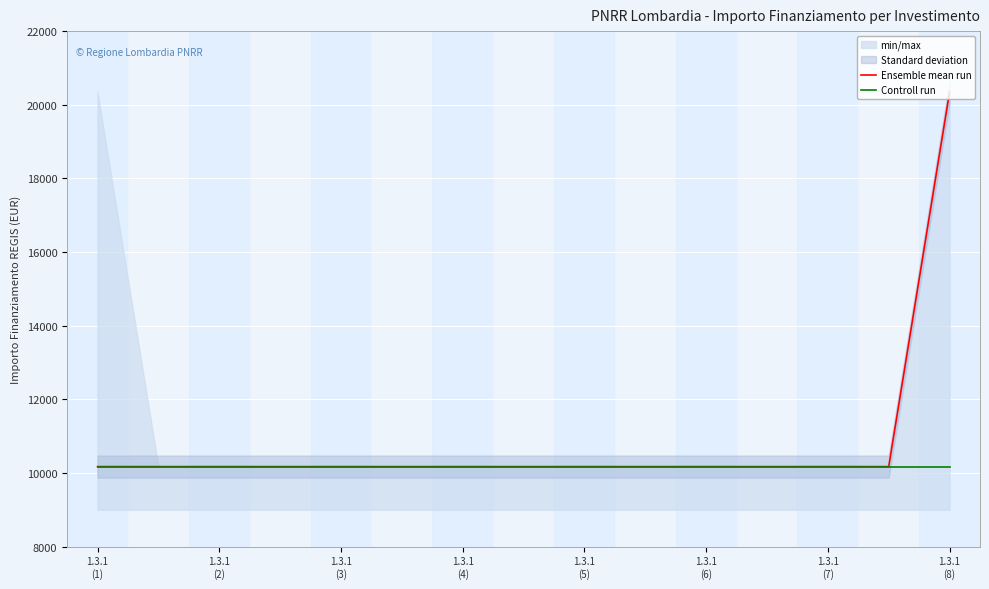

Is it true that Controll run equals 15090 at 1.3.1
(7)?

False